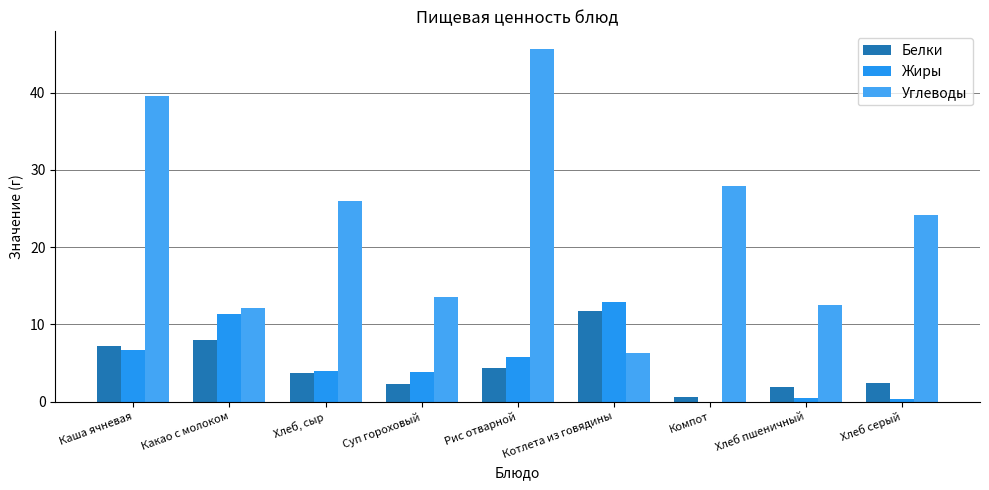

What value does the Белки series have at Каша ячневая?

7.2